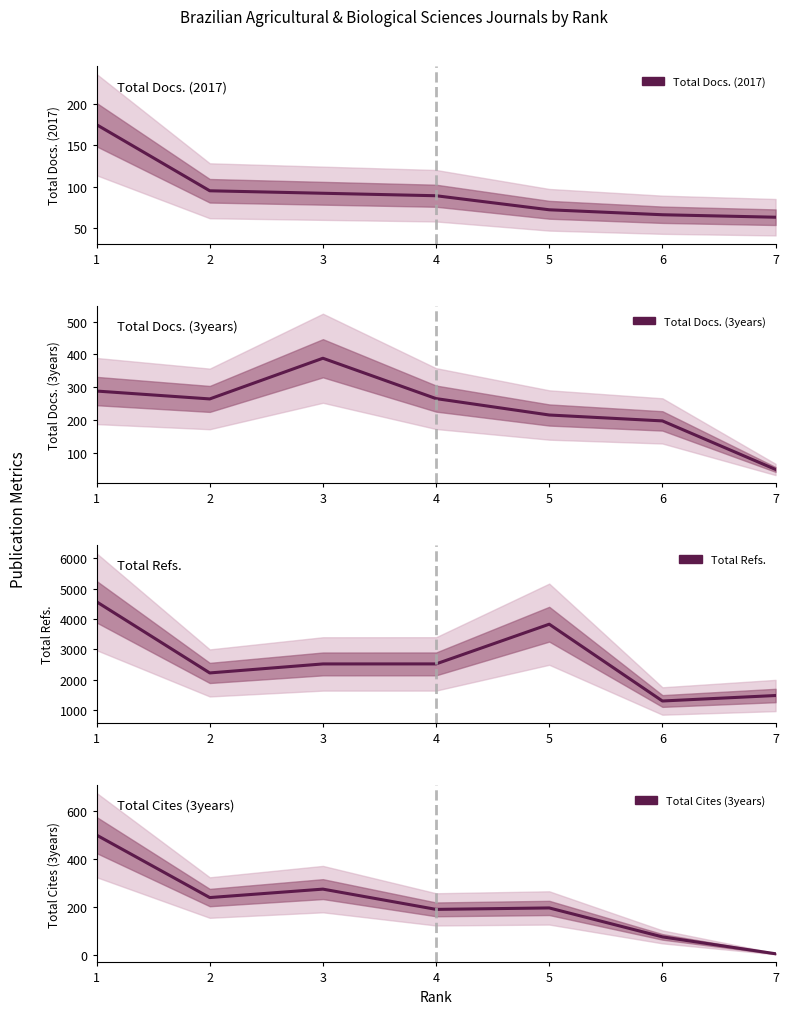

Does the chart have visible grid lines?

No